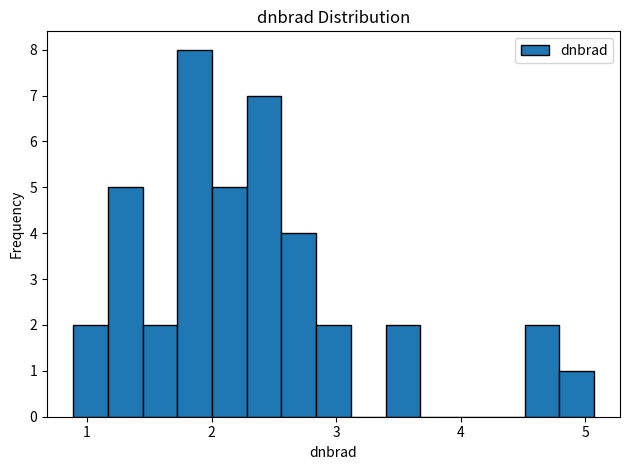

Read against the x-axis, roughly where is the centre of the tallest bar?

1.9